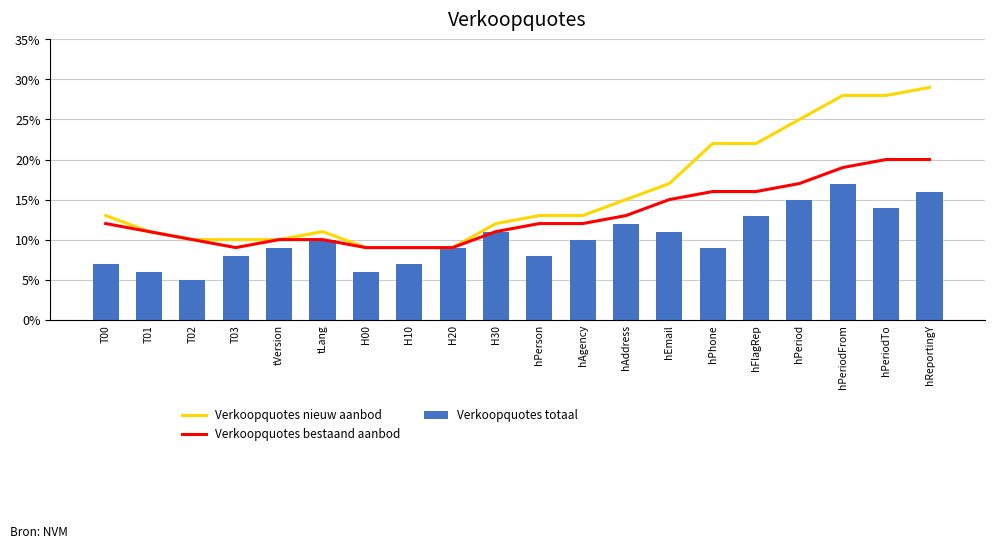

Reading left to right, extract all data points from this chart.

Verkoopquotes nieuw aanbod: 13	11	10	10	10	11	9	9	9	12	13	13	15	17	22	22	25	28	28	29
Verkoopquotes bestaand aanbod: 12	11	10	9	10	10	9	9	9	11	12	12	13	15	16	16	17	19	20	20
Verkoopquotes totaal: 7	6	5	8	9	10	6	7	9	11	8	10	12	11	9	13	15	17	14	16